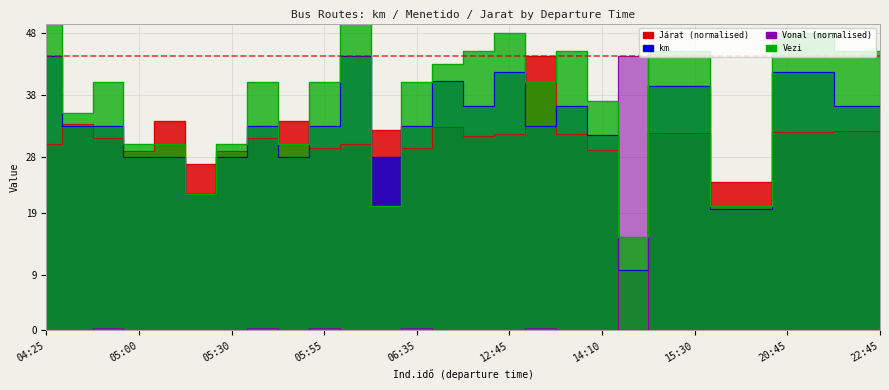

Where is the first local minimum for km?

05:20